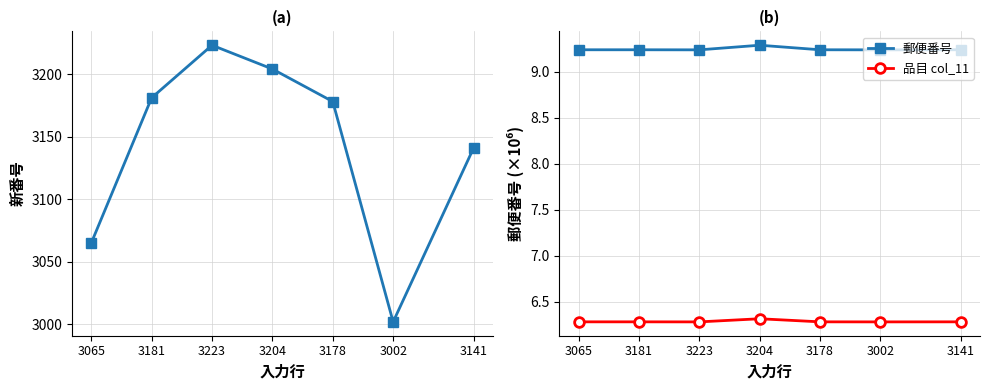

What is the label of the 6th point from the right?

3181